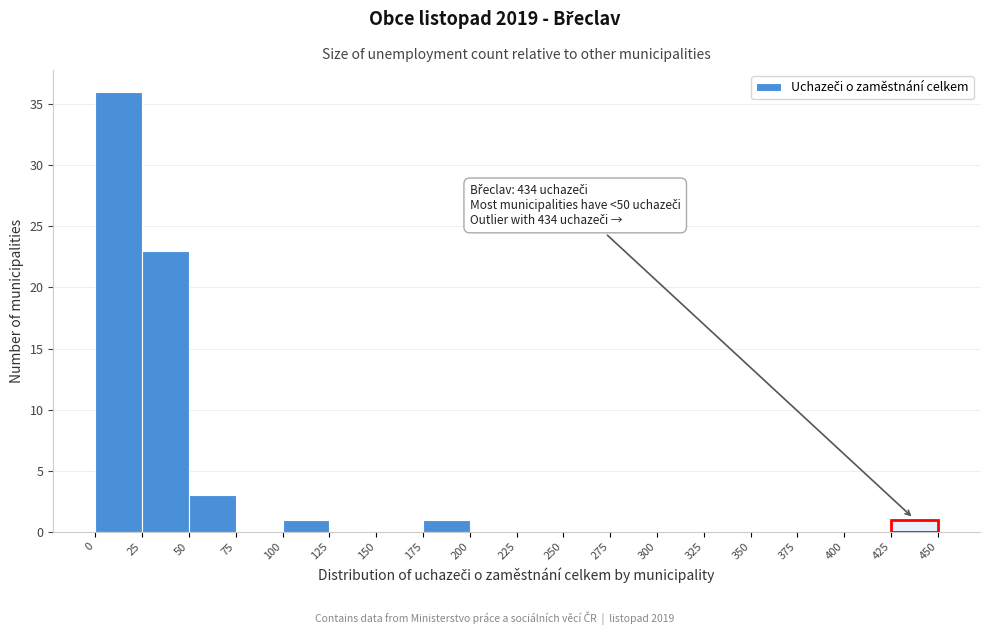

Over which range of the x-axis is the bar tallest?

0 to 25